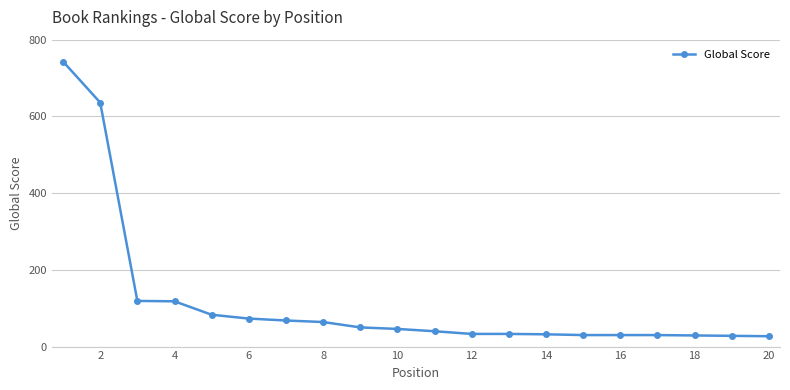

What is the average value?

116